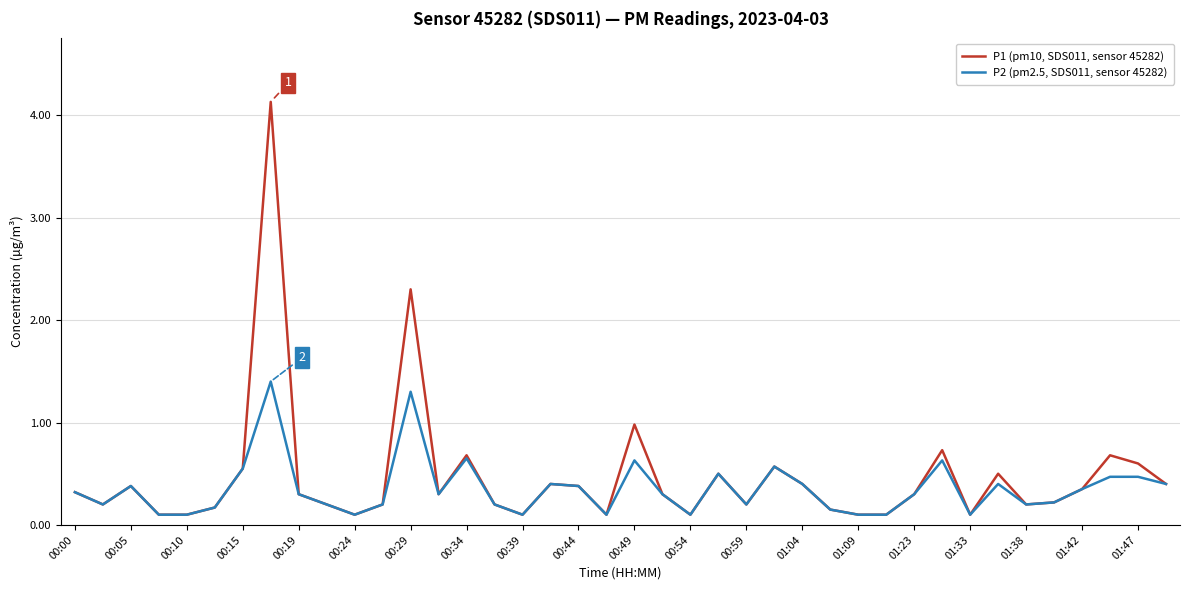

Rank the series by their maximum value, from highest to lowest.

P1 (pm10, SDS011, sensor 45282), P2 (pm2.5, SDS011, sensor 45282)